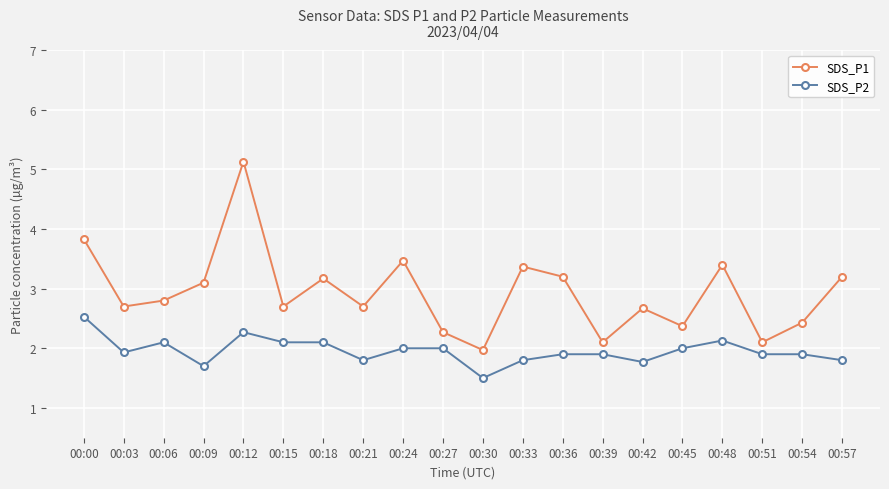

At how many categories does at least one series exceed 3?

9